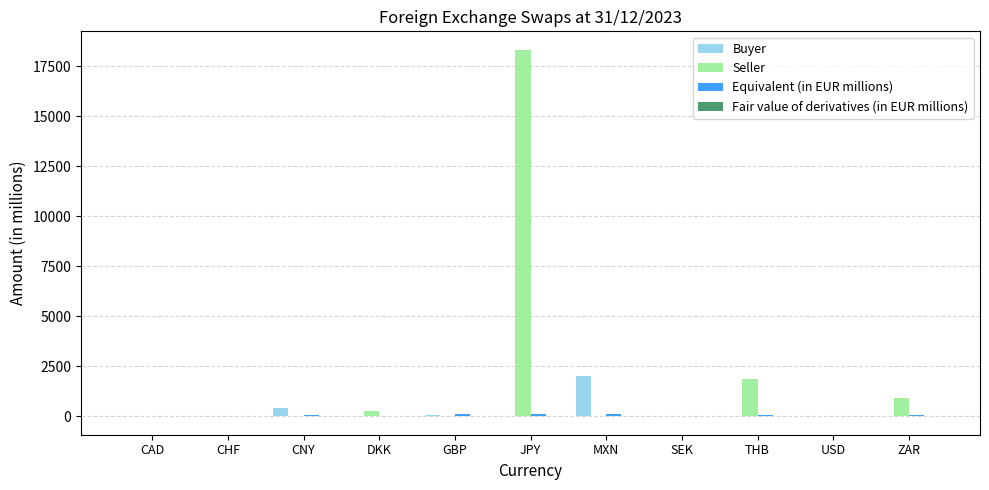

The Buyer series shows 0.0 at ZAR. True or false?

True